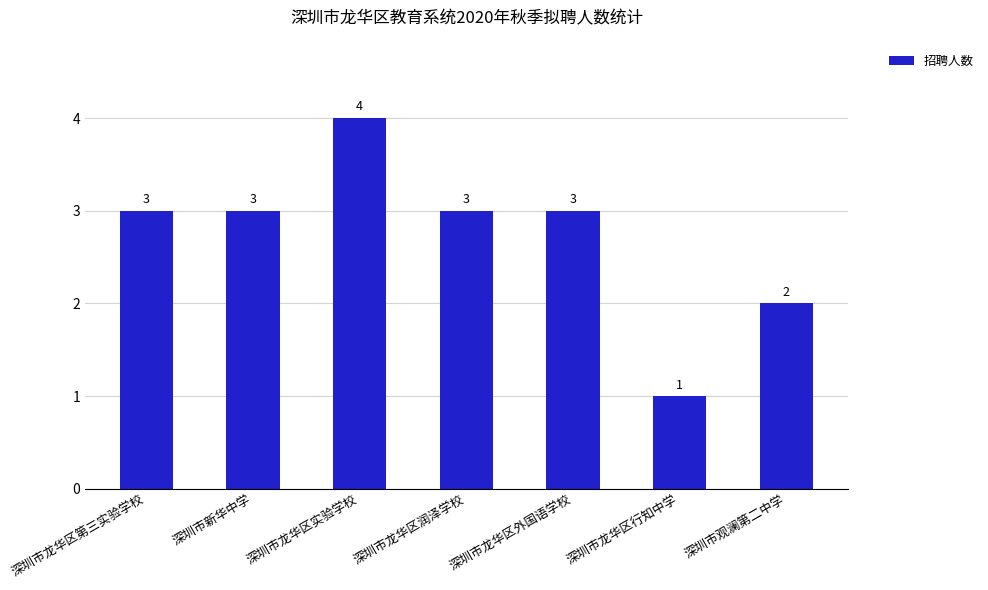

Is it true that the value at 深圳市龙华区润泽学校 is 3?

True